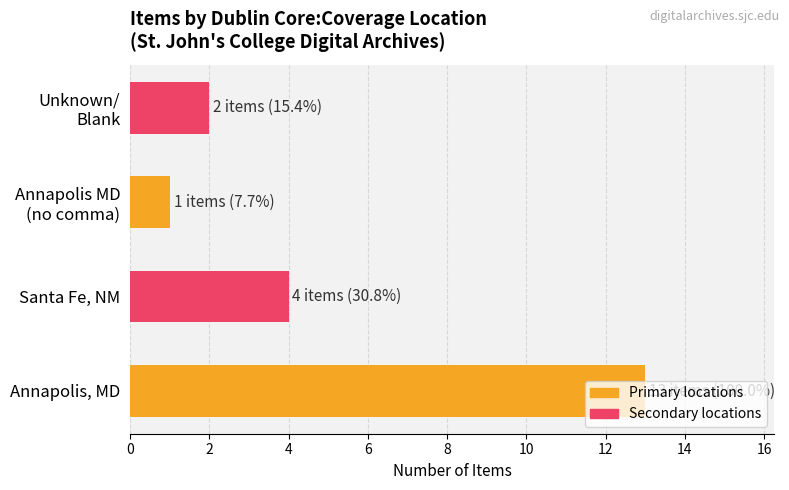

How many series are shown in this chart?

1